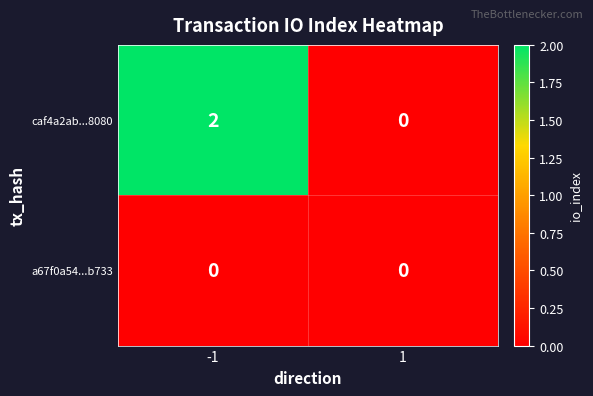

What is the greatest value displayed?

2